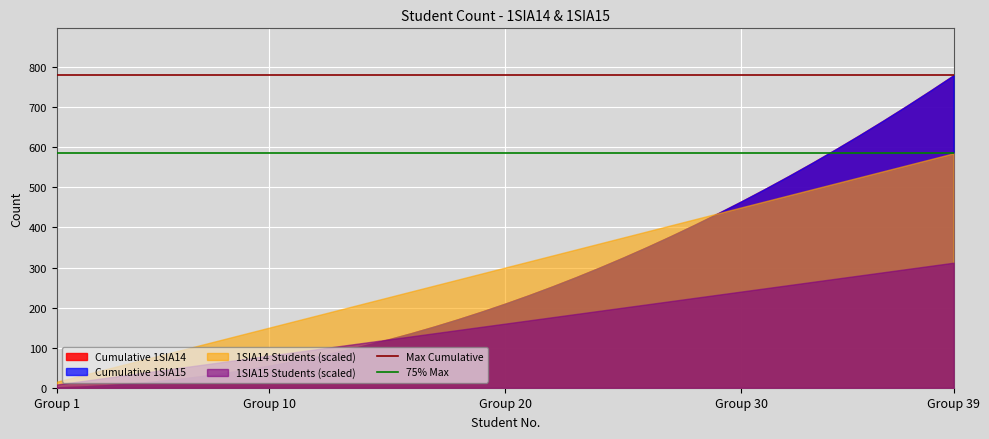

How many lines are shown in the chart?

4